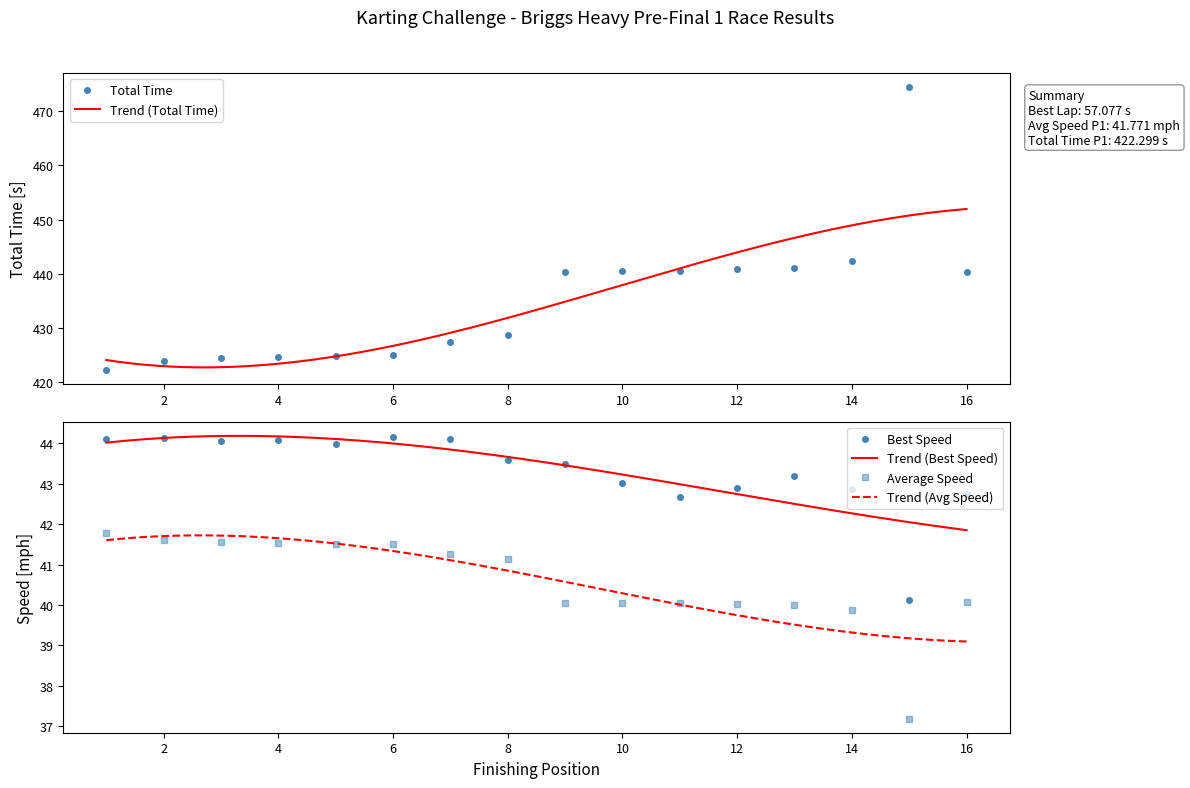

At how many categories does at least one series exceed 255?

16